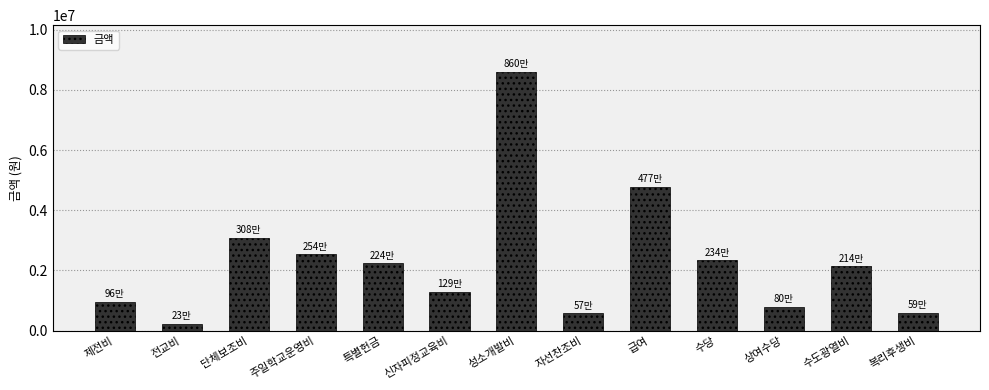

At which label does the data first exceed 2135780?

단체보조비